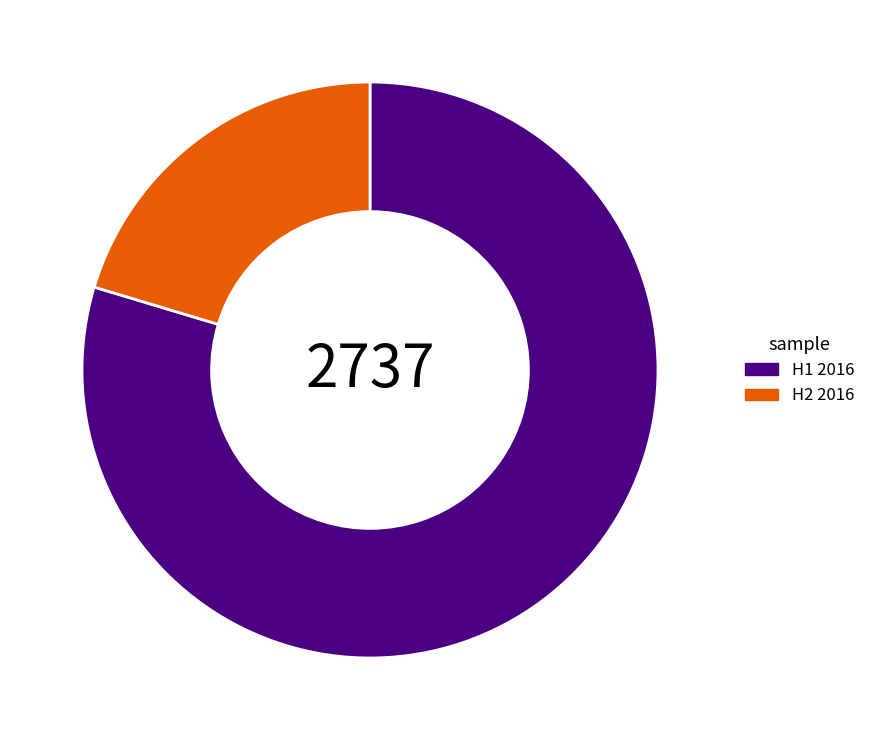

Which slice is the largest?

H1 2016